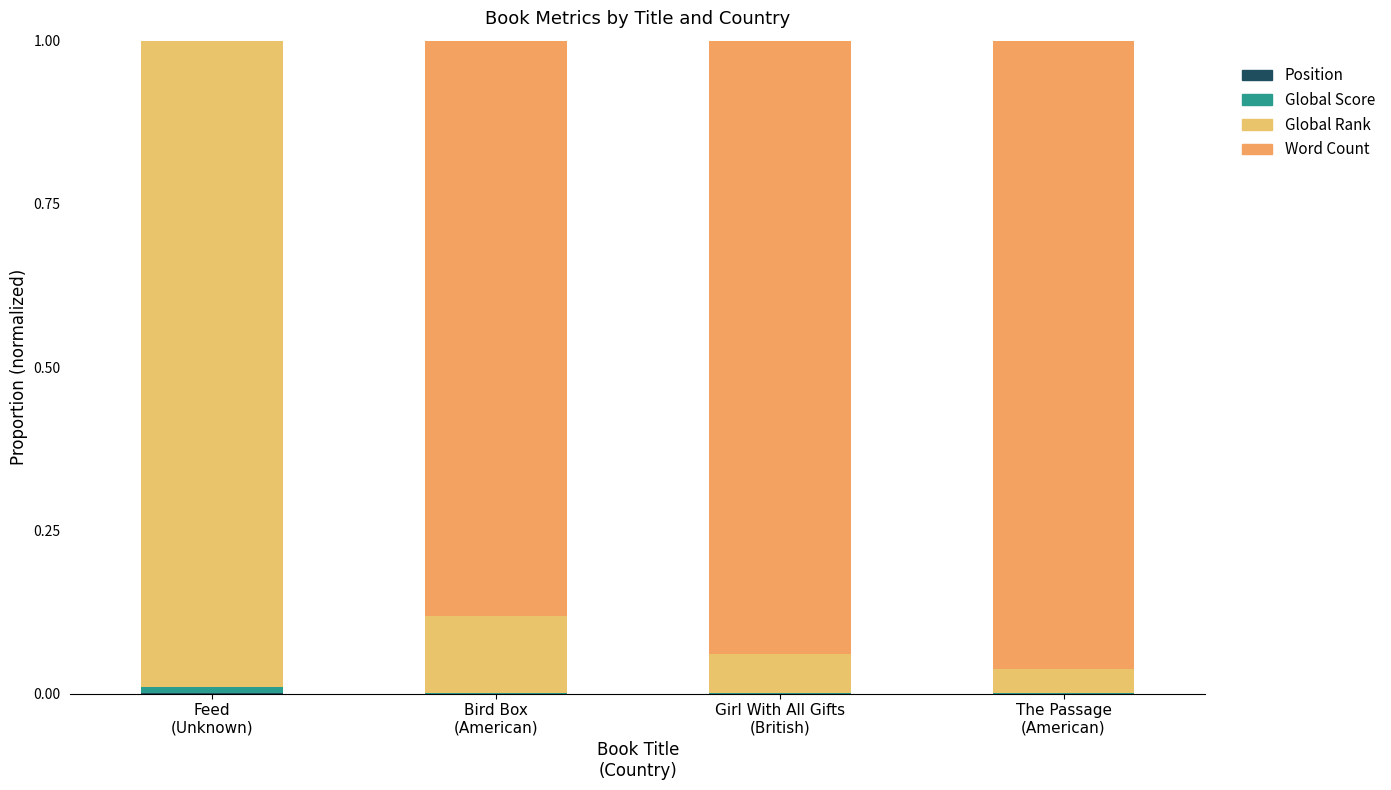

Are the bars grouped side by side (vs. stacked)?

No